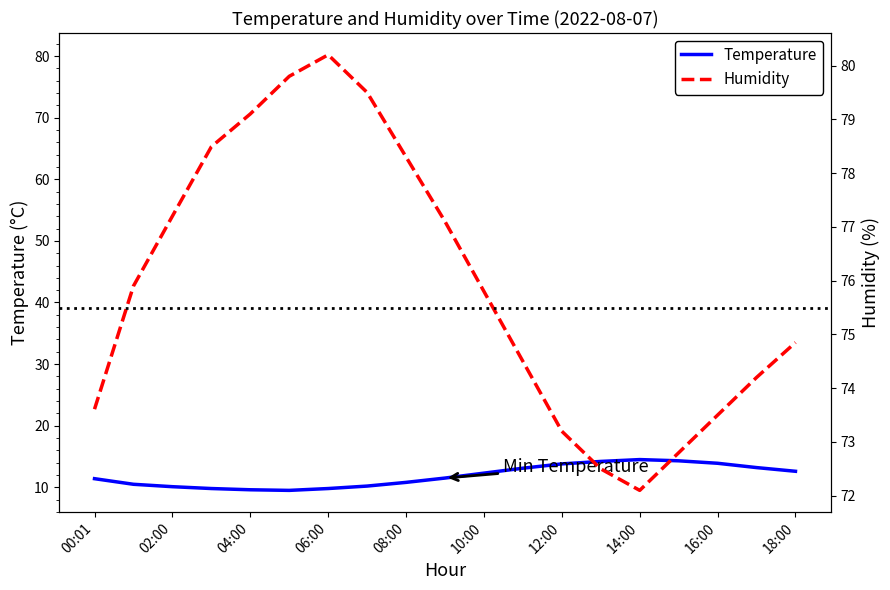

Count the number of categories in the chart.

19